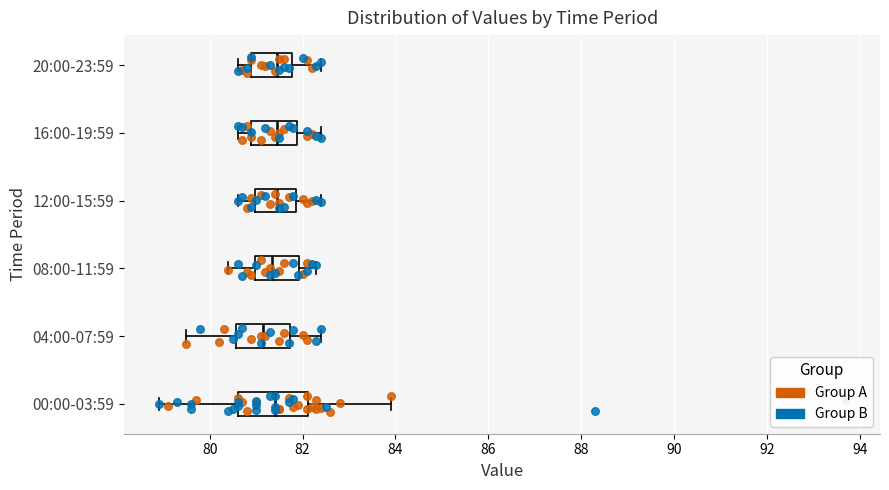

Where does the median line of the box for 04:00-07:59 sit on the x-axis? The values are not printed on the chart, so give them approximately, as read against the axis.

81.2